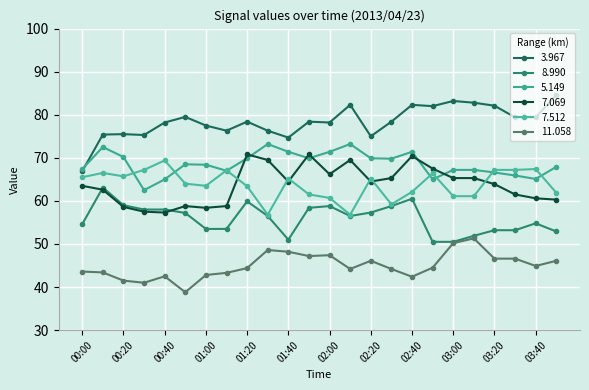

What is the difference between the maximum and minimum values in the 5.149 series?

10.7